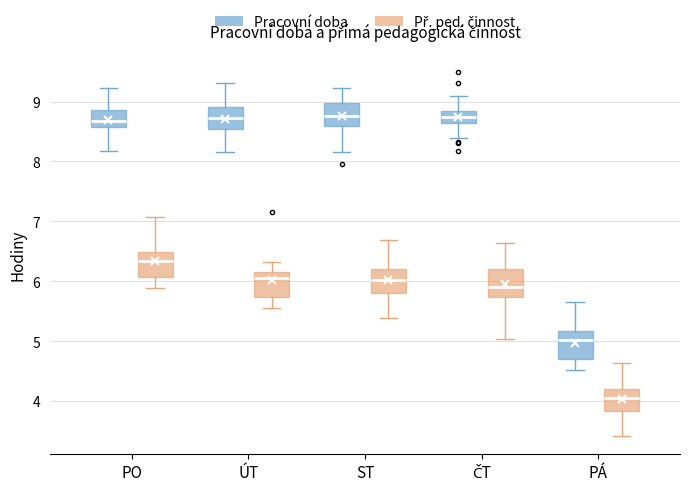

Where does the lower whisker of the box for ÚT (Pracovní doba) end on the y-axis? The values are not printed on the chart, so give them approximately, as read against the axis.

8.2